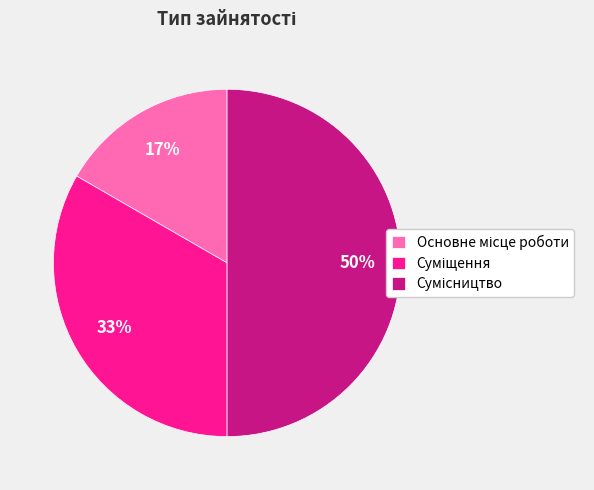

To the nearest percent, what is the difference between the largest and smallest slice percentages?

33%